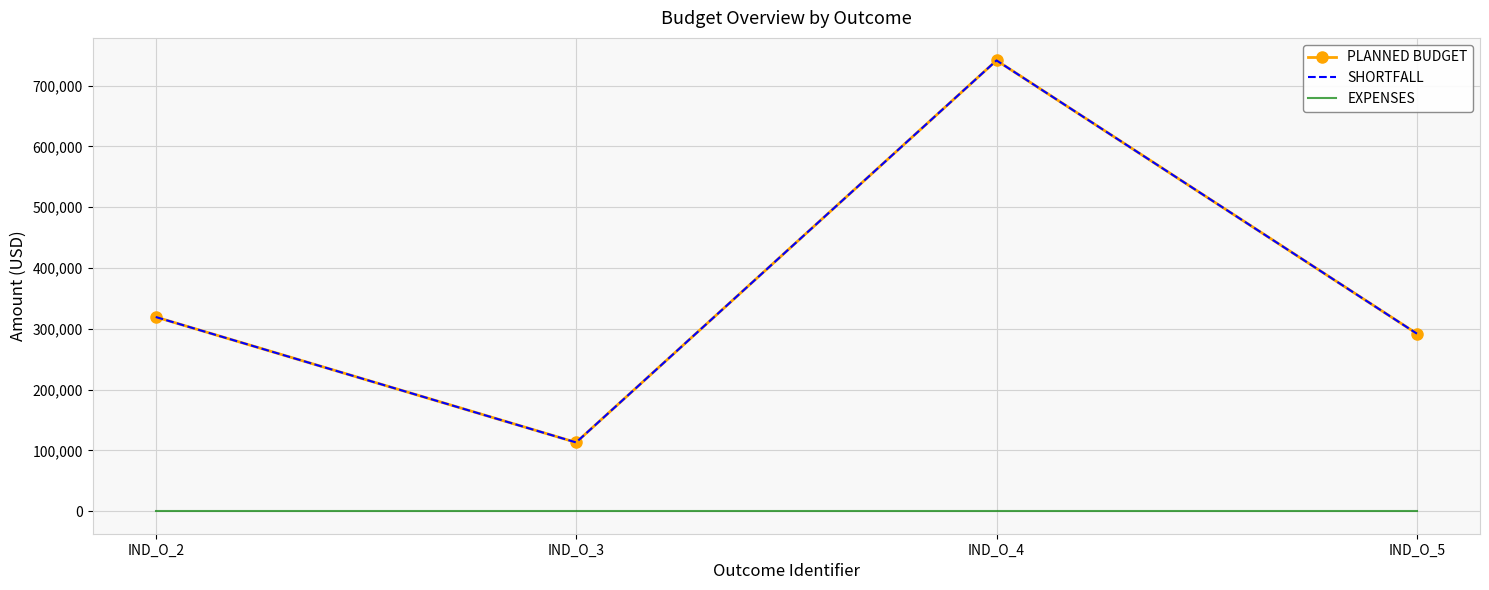

Is this an area chart (filled region under the line)?

No